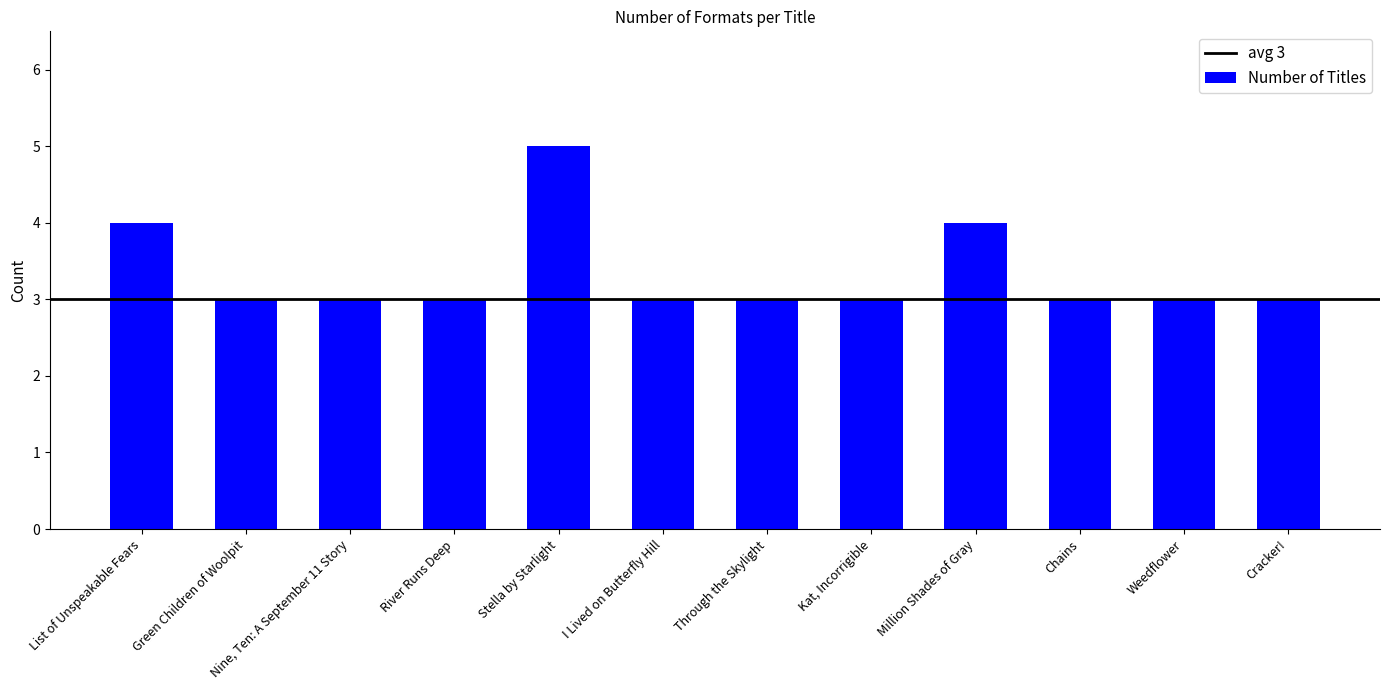

Reading right to left, what are all the values shown in this chart?

3	3	3	4	3	3	3	5	3	3	3	4